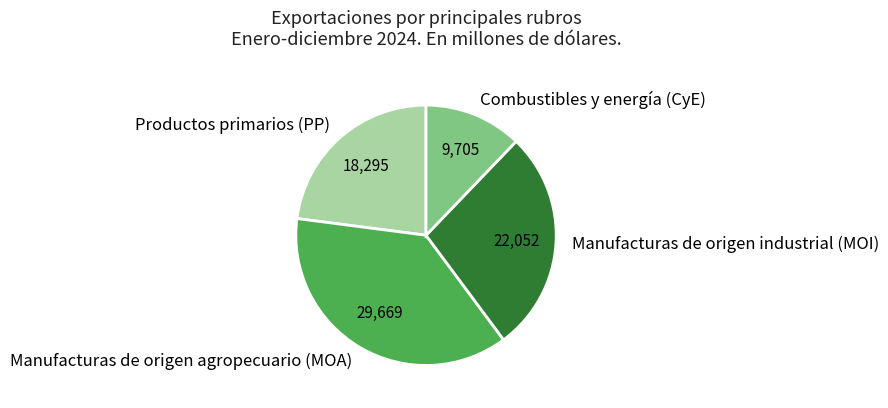

Approximately how many times larger is the value at Combustibles y energía (CyE) compared to Manufacturas de origen agropecuario (MOA)?

0.3